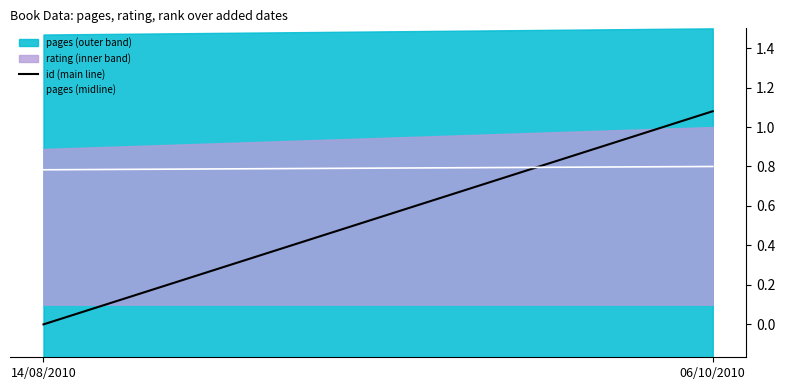

What is the difference between the id (main line) values at 14/08/2010 and 06/10/2010?

1.1